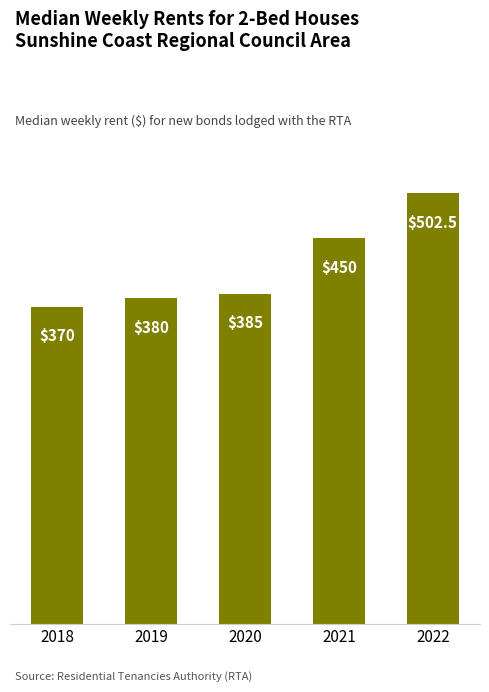

What is the value of the 5th bar from the left?

502.5